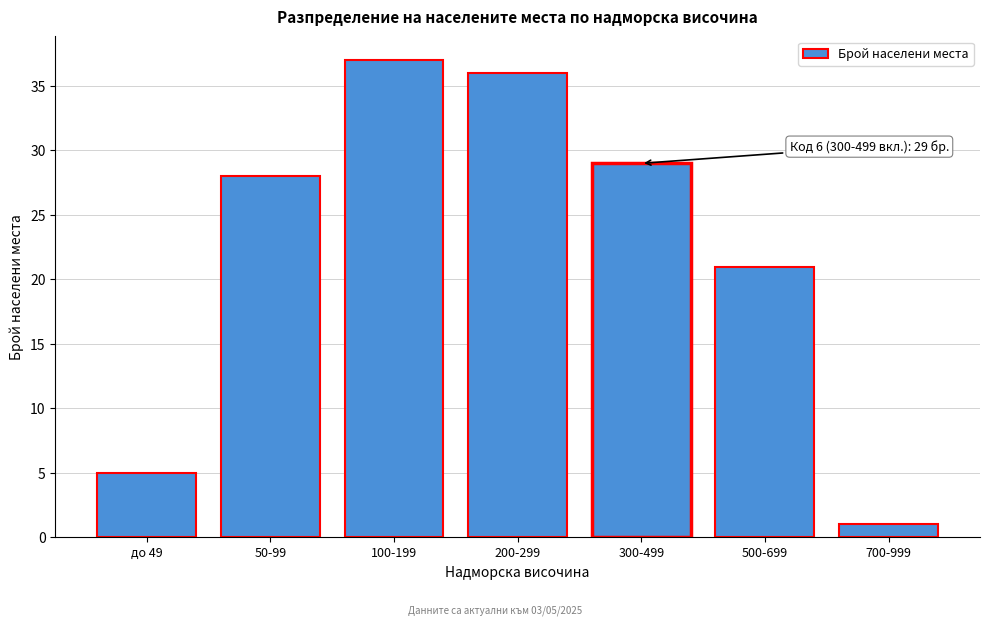

Reading left to right, list all the values displayed in this chart.

5	28	37	36	29	21	1